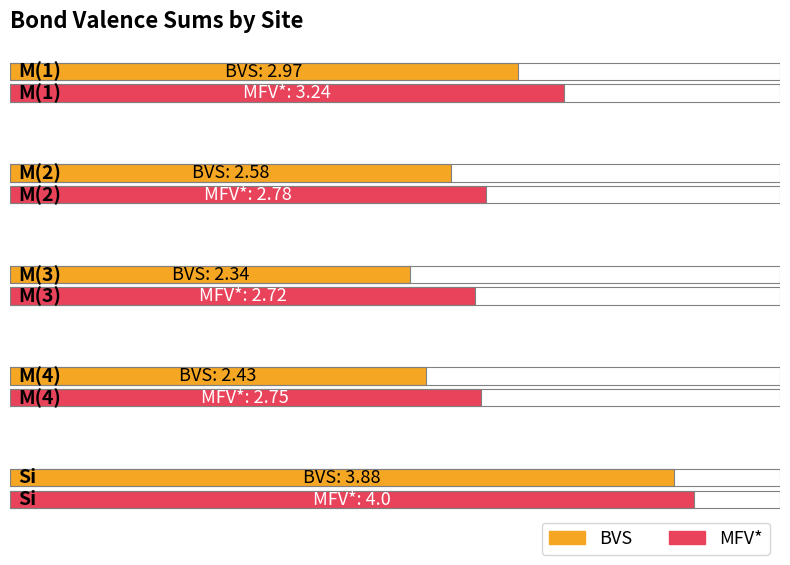

The MFV* series shows 2.8 at M(2). True or false?

True